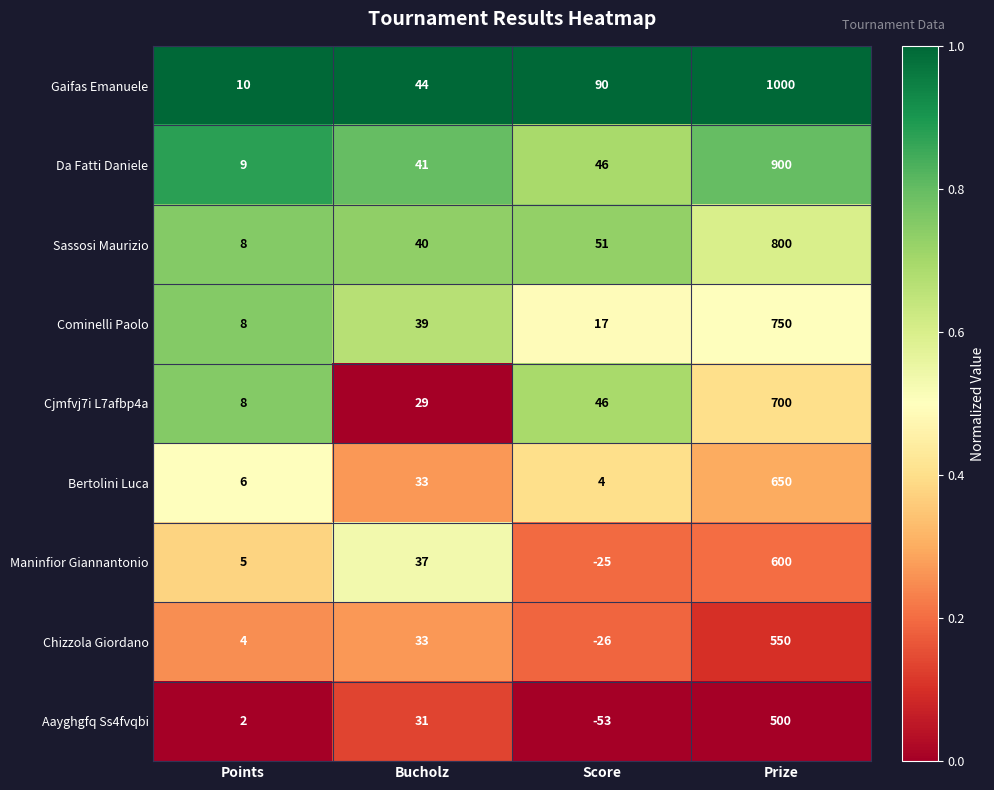

Which series changed the most between Score and Prize?

Gaifas Emanuele